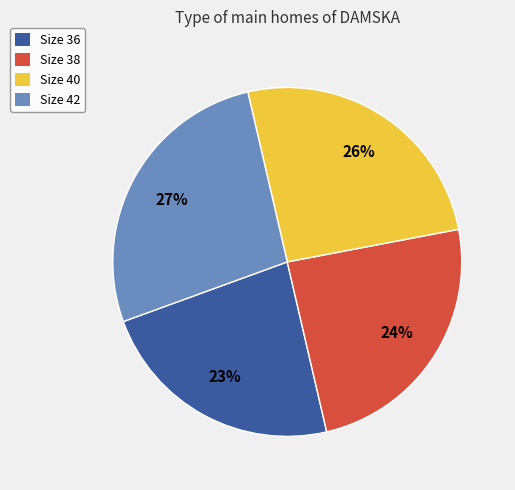

Is there a majority slice in this chart?

No